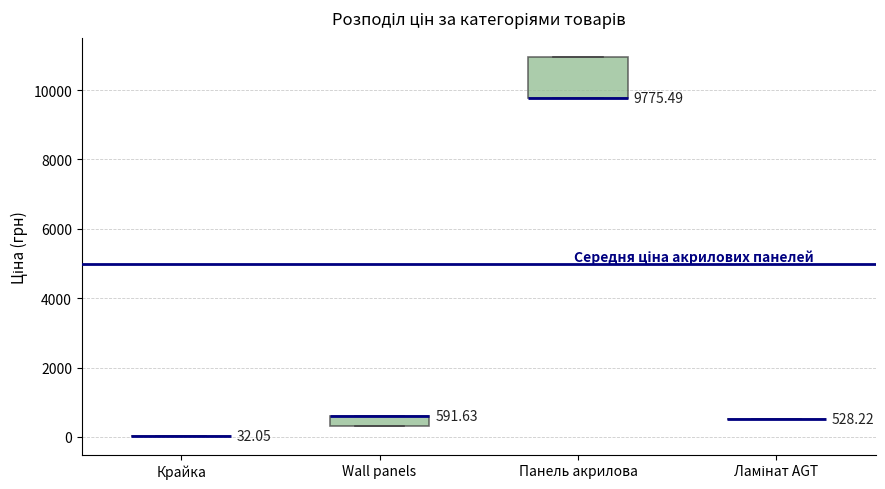

Which box is the tallest, from its lower edge to its upper edge?

Панель акрилова